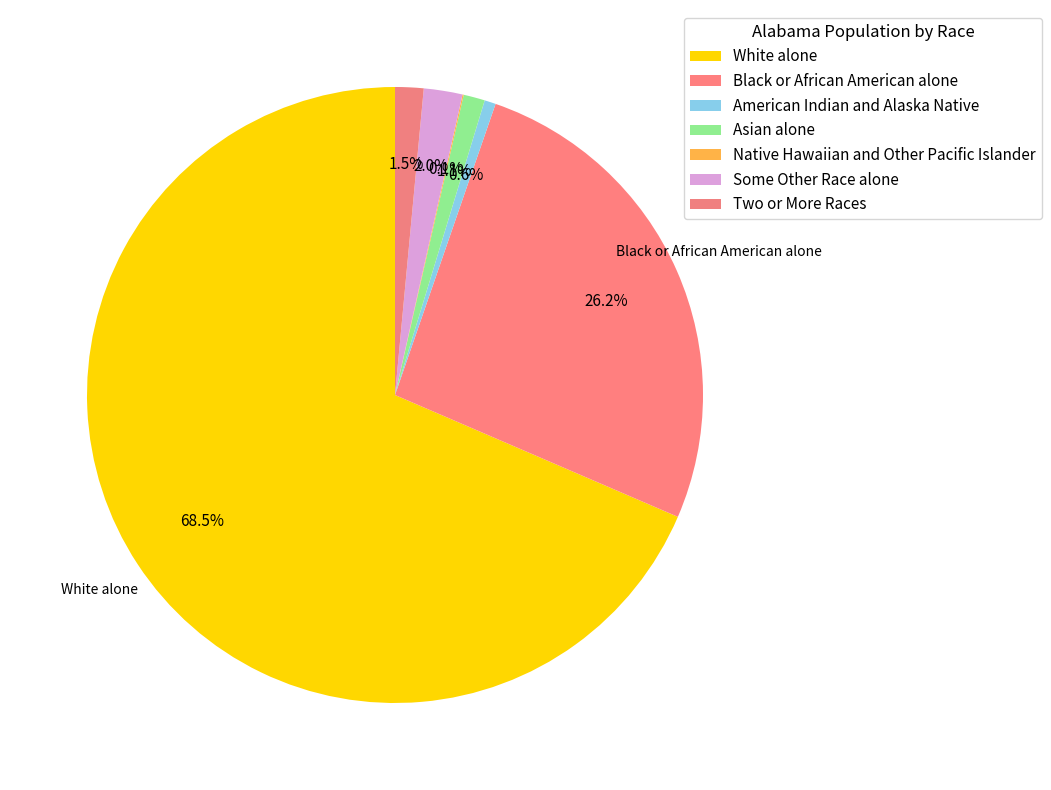

Combined, what portion of the pie is White alone and Two or More Races?

70.0%